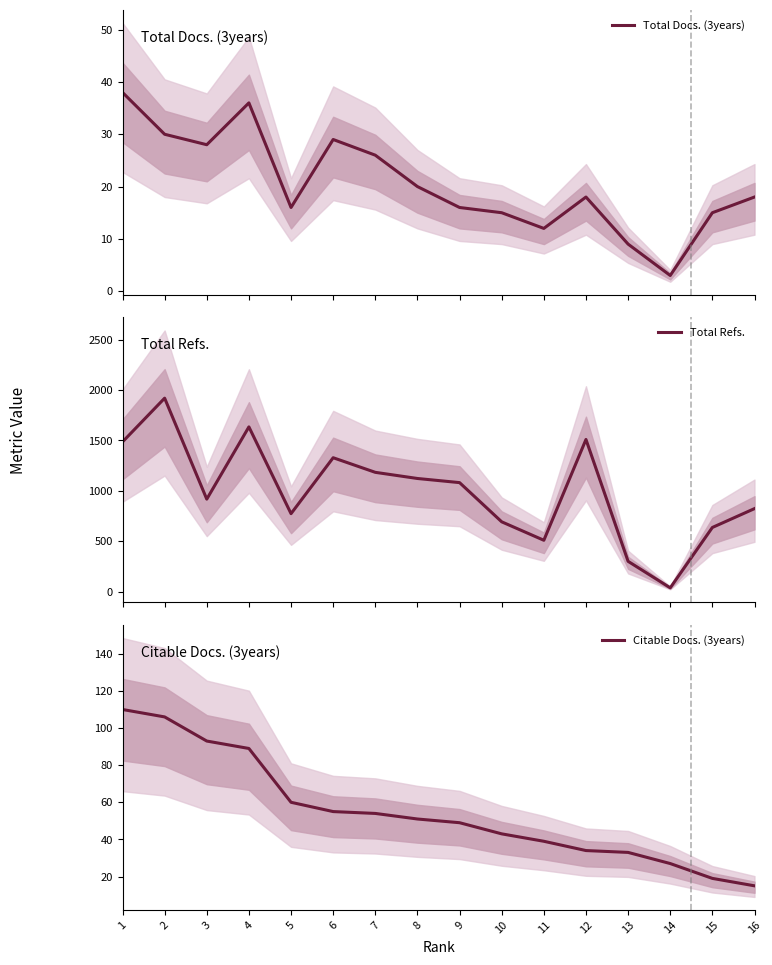

True or false: Total Refs. and Citable Docs. (3years) cross at least once.

False